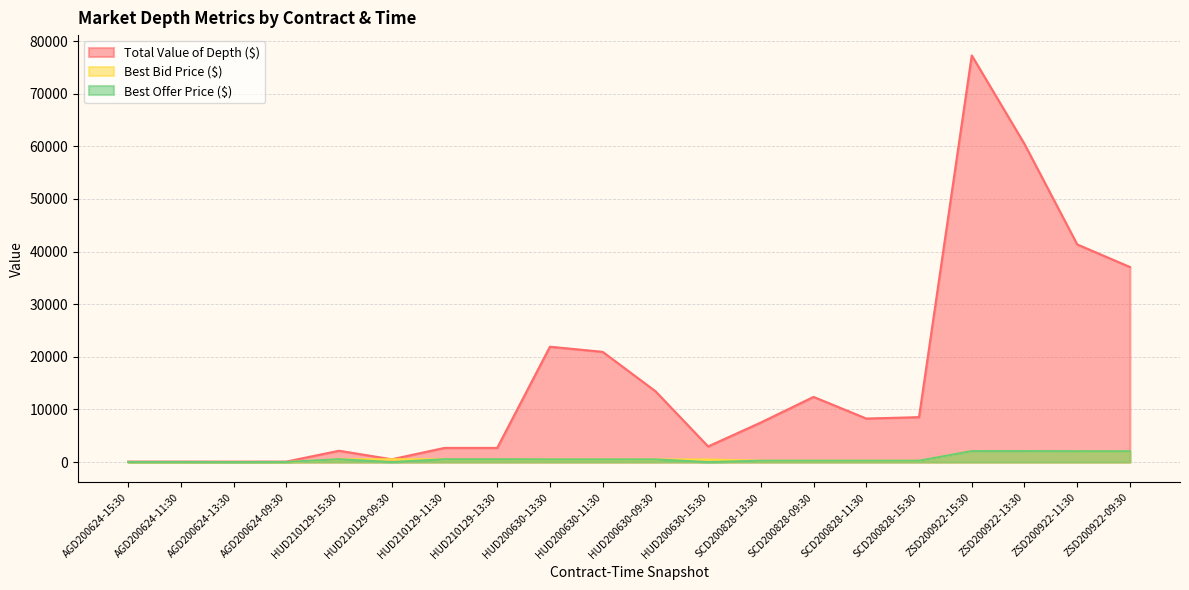

What is the sum of all Best Offer Price ($) values?

12532.7